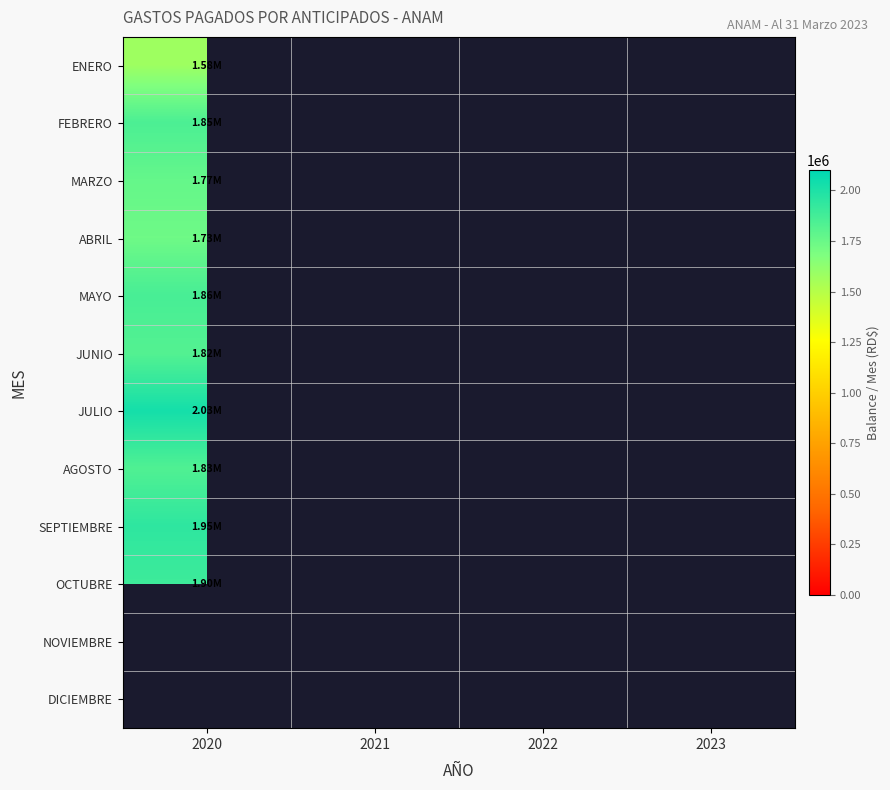

Count the number of data series in this chart.

12